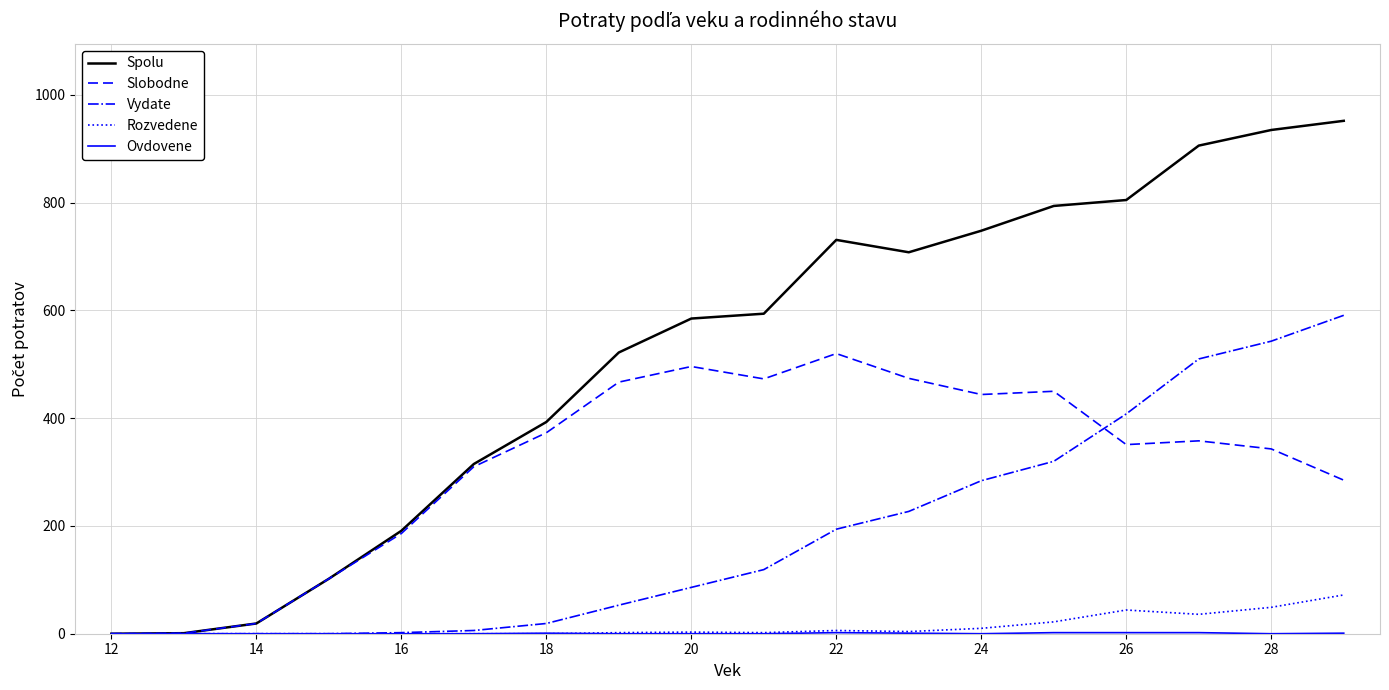

Which series has the largest range (max minus min)?

Spolu